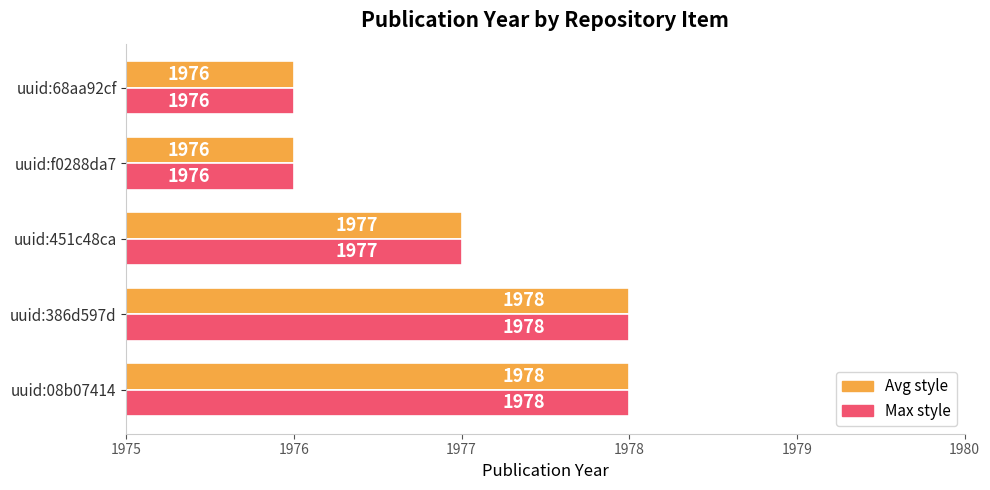

What is the total value across all series at uuid:f0288da7?

3952